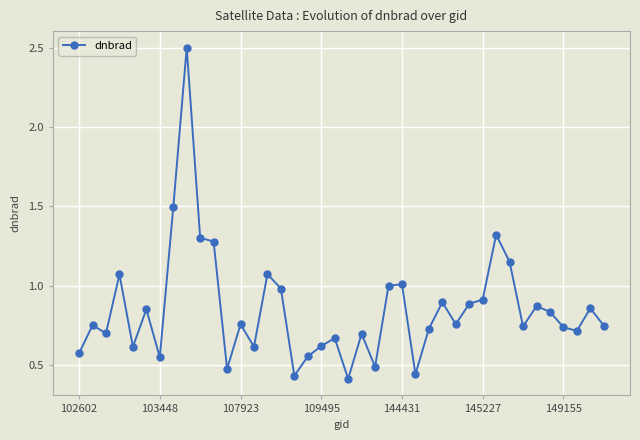

What is the greatest value displayed?

2.5